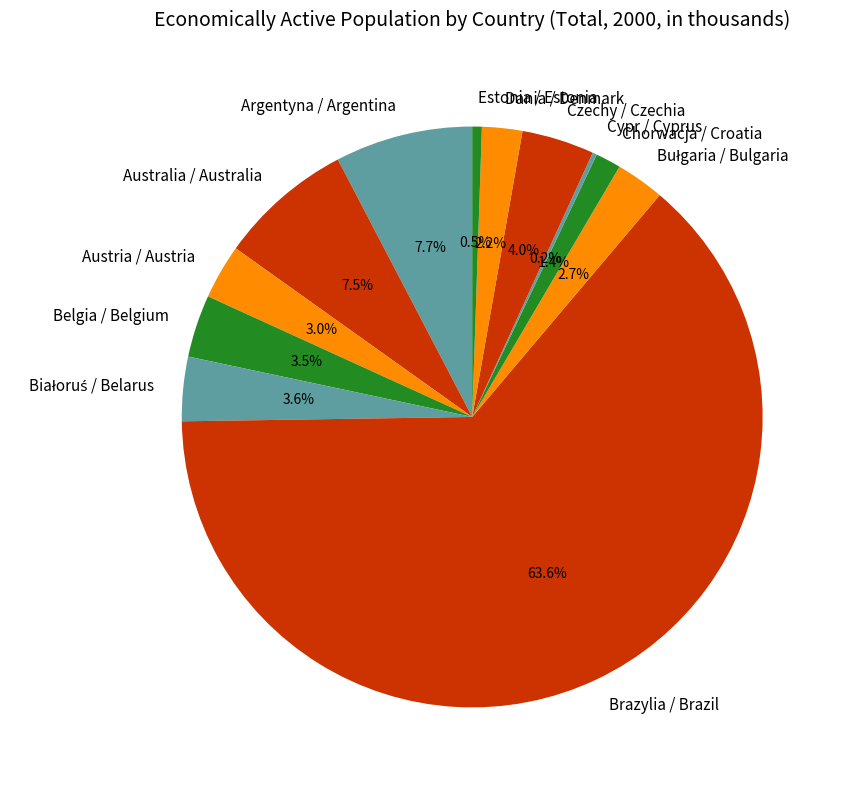

Which slice is the largest?

Brazylia / Brazil